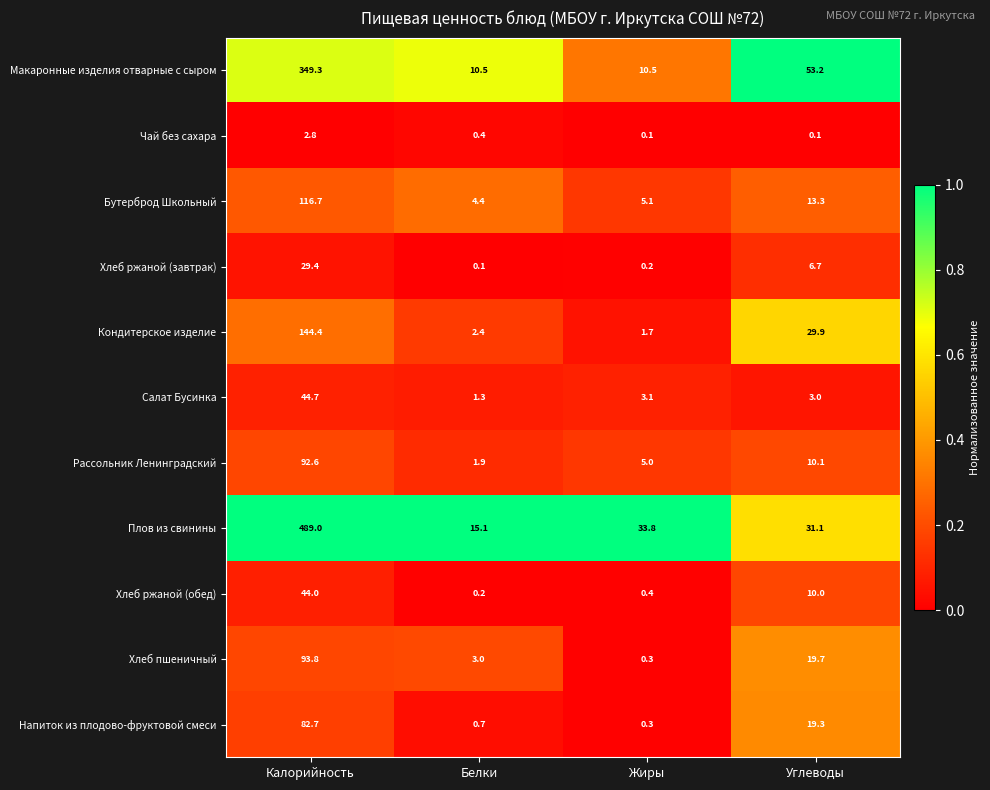

What is the difference between the maximum and minimum values in the Хлеб ржаной (завтрак) series?

29.3